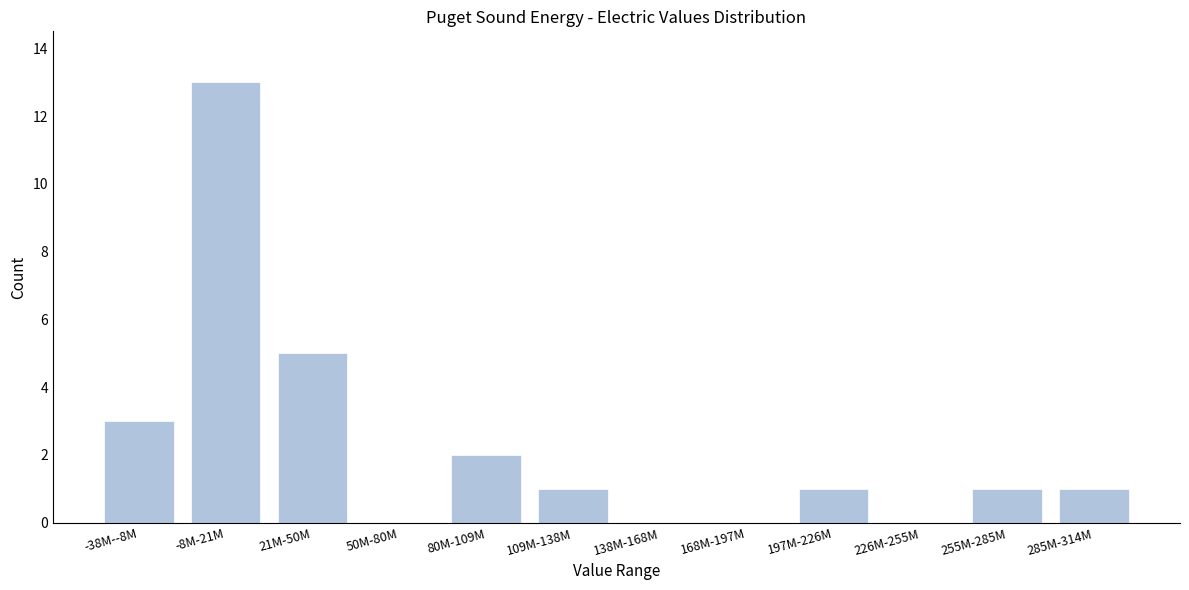

Reading right to left, list all the values displayed in this chart.

285M-314M=1	255M-285M=1	226M-255M=0	197M-226M=1	168M-197M=0	138M-168M=0	109M-138M=1	80M-109M=2	50M-80M=0	21M-50M=5	-8M-21M=13	-38M--8M=3